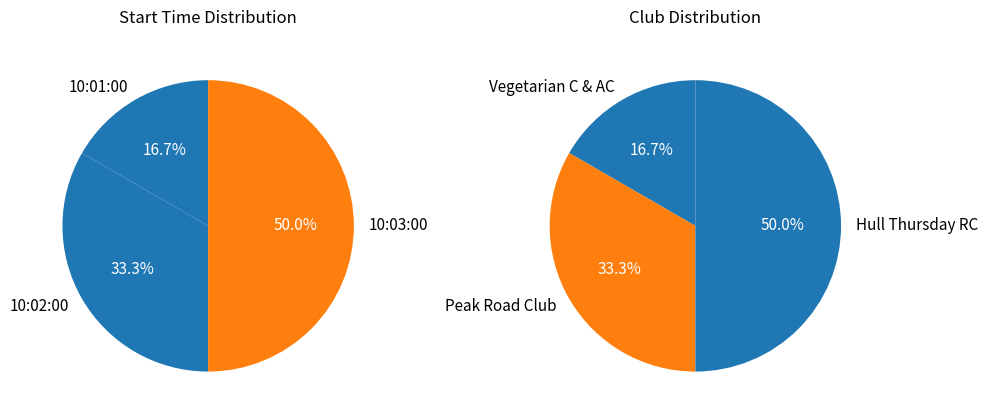

Which category has the smallest portion of the pie?

10:01:00